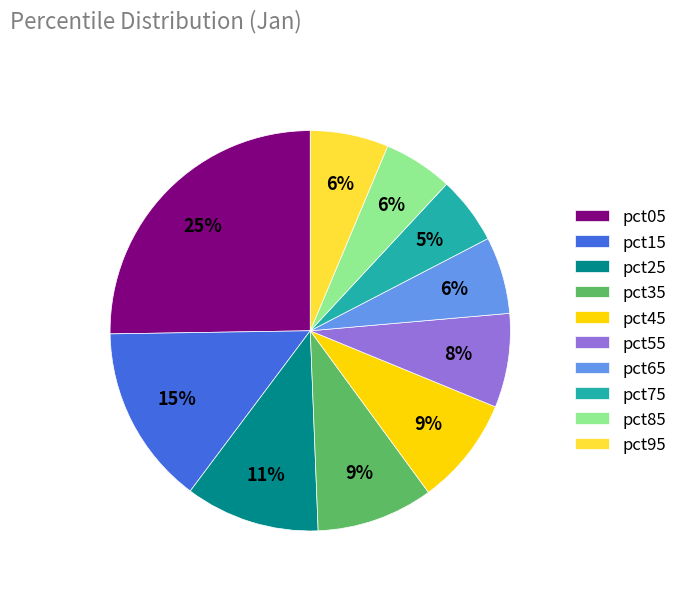

To the nearest percent, what portion does pct65 represent?

6%